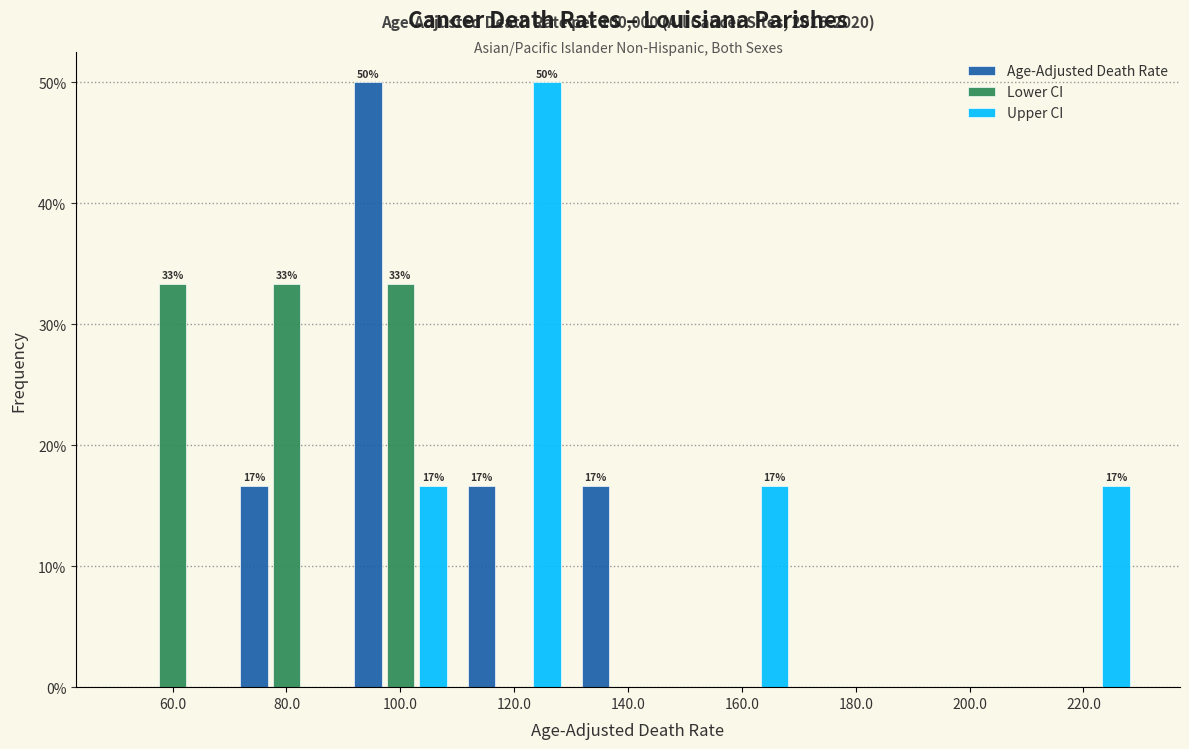

In the Upper CI series, which range on the x-axis has the tallest bar?

110 to 130